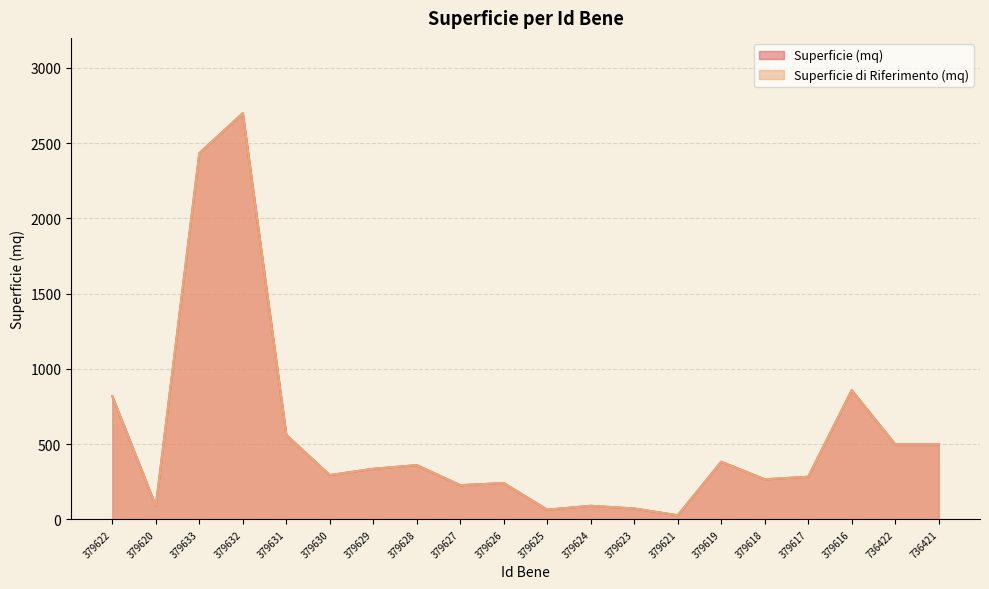

Where does the Superficie (mq) series first go above 337?

379622